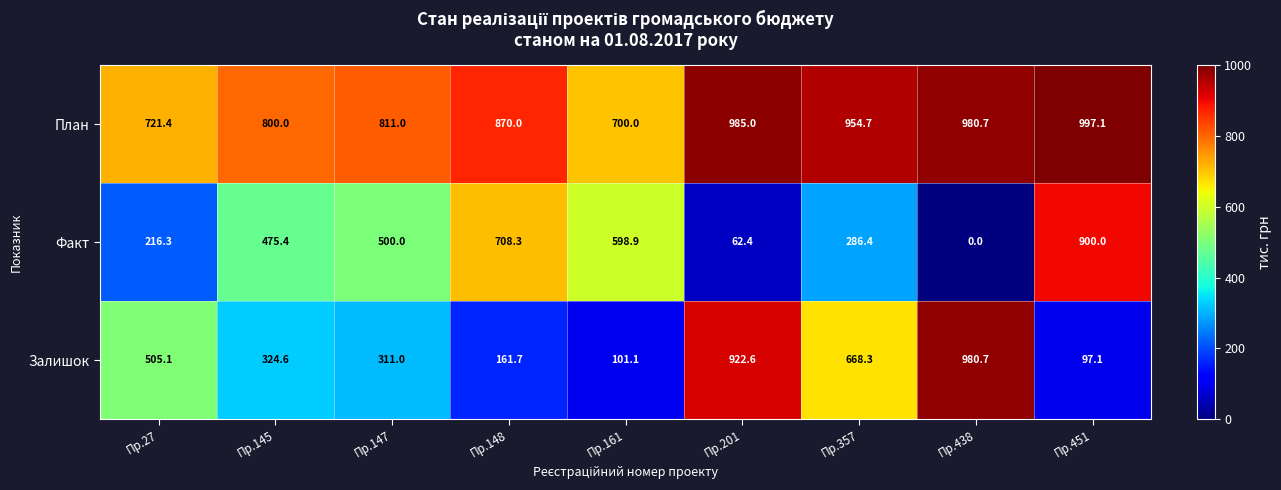

Is it true that Залишок equals 101.1 at Пр.161?

True